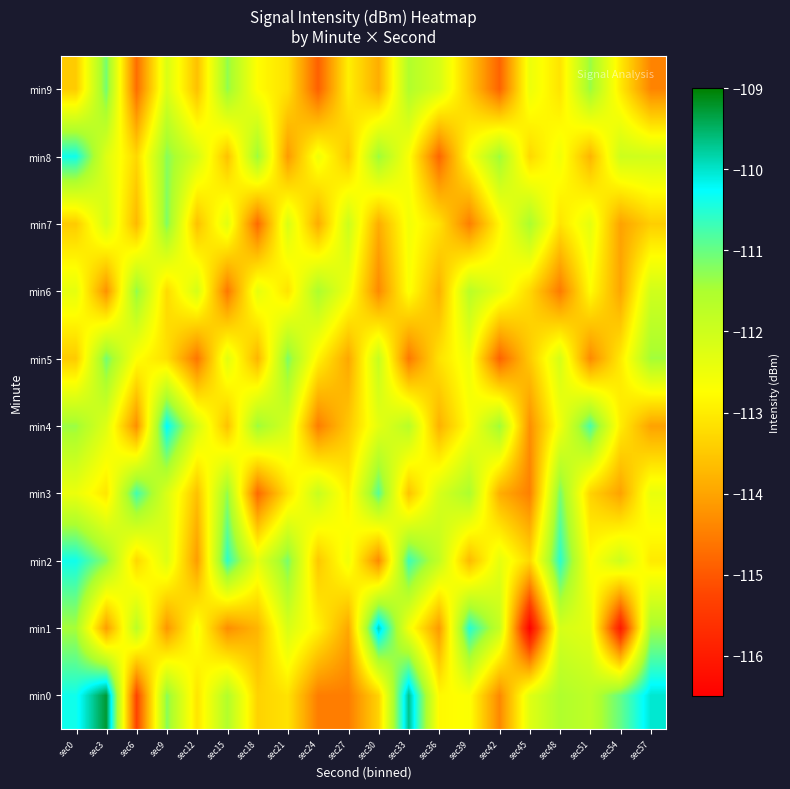

Where is min4 nearest to the value -112?

sec12